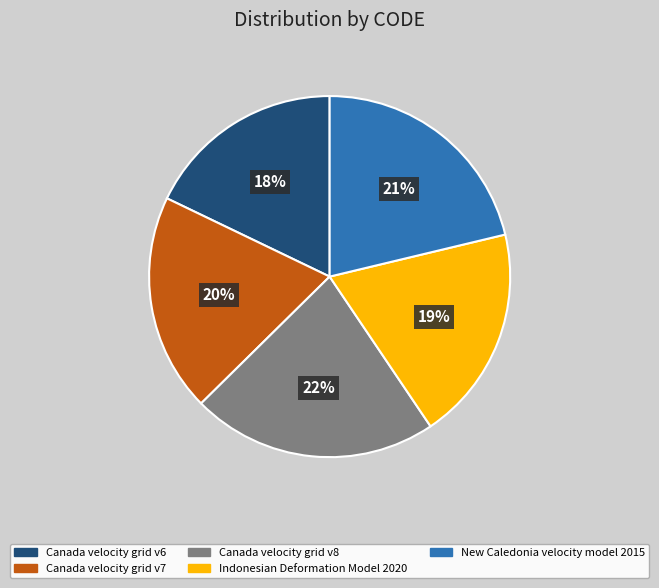

True or false: Indonesian Deformation Model 2020 accounts for 19% of the total.

True